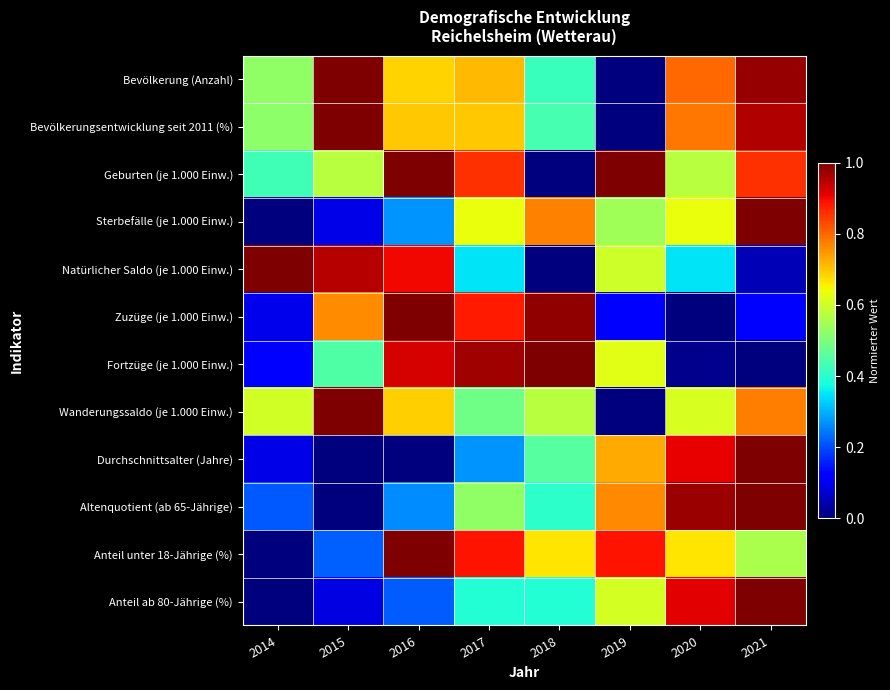

Reading left to right, what are all the values shown in this chart?

Bevölkerung (Anzahl): 2014=0.5	2015=1.0	2016=0.7	2017=0.7	2018=0.4	2019=0.0	2020=0.8	2021=1.0
Bevölkerungsentwicklung seit 2011 (%): 2014=0.5	2015=1.0	2016=0.7	2017=0.7	2018=0.4	2019=0.0	2020=0.8	2021=1.0
Geburten (je 1.000 Einw.): 2014=0.4	2015=0.6	2016=1.0	2017=0.9	2018=0.0	2019=1.0	2020=0.6	2021=0.9
Sterbefälle (je 1.000 Einw.): 2014=0.0	2015=0.1	2016=0.3	2017=0.6	2018=0.8	2019=0.5	2020=0.6	2021=1.0
Natürlicher Saldo (je 1.000 Einw.): 2014=1.0	2015=1.0	2016=0.9	2017=0.4	2018=0.0	2019=0.6	2020=0.4	2021=0.1
Zuzüge (je 1.000 Einw.): 2014=0.1	2015=0.8	2016=1.0	2017=0.9	2018=1.0	2019=0.1	2020=0.0	2021=0.1
Fortzüge (je 1.000 Einw.): 2014=0.1	2015=0.4	2016=0.9	2017=1.0	2018=1.0	2019=0.6	2020=0.0	2021=0.0
Wanderungssaldo (je 1.000 Einw.): 2014=0.6	2015=1.0	2016=0.7	2017=0.5	2018=0.6	2019=0.0	2020=0.6	2021=0.8
Durchschnittsalter (Jahre): 2014=0.1	2015=0.0	2016=0.0	2017=0.3	2018=0.5	2019=0.7	2020=0.9	2021=1.0
Altenquotient (ab 65-Jährige): 2014=0.2	2015=0.0	2016=0.3	2017=0.5	2018=0.4	2019=0.8	2020=1.0	2021=1.0
Anteil unter 18-Jährige (%): 2014=0.0	2015=0.2	2016=1.0	2017=0.9	2018=0.7	2019=0.9	2020=0.7	2021=0.6
Anteil ab 80-Jährige (%): 2014=0.0	2015=0.1	2016=0.2	2017=0.4	2018=0.4	2019=0.6	2020=0.9	2021=1.0